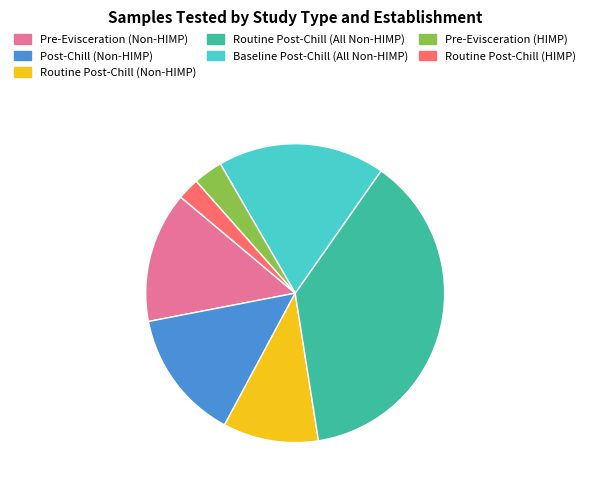

True or false: Routine Post-Chill (All Non-HIMP) accounts for 38% of the total.

True